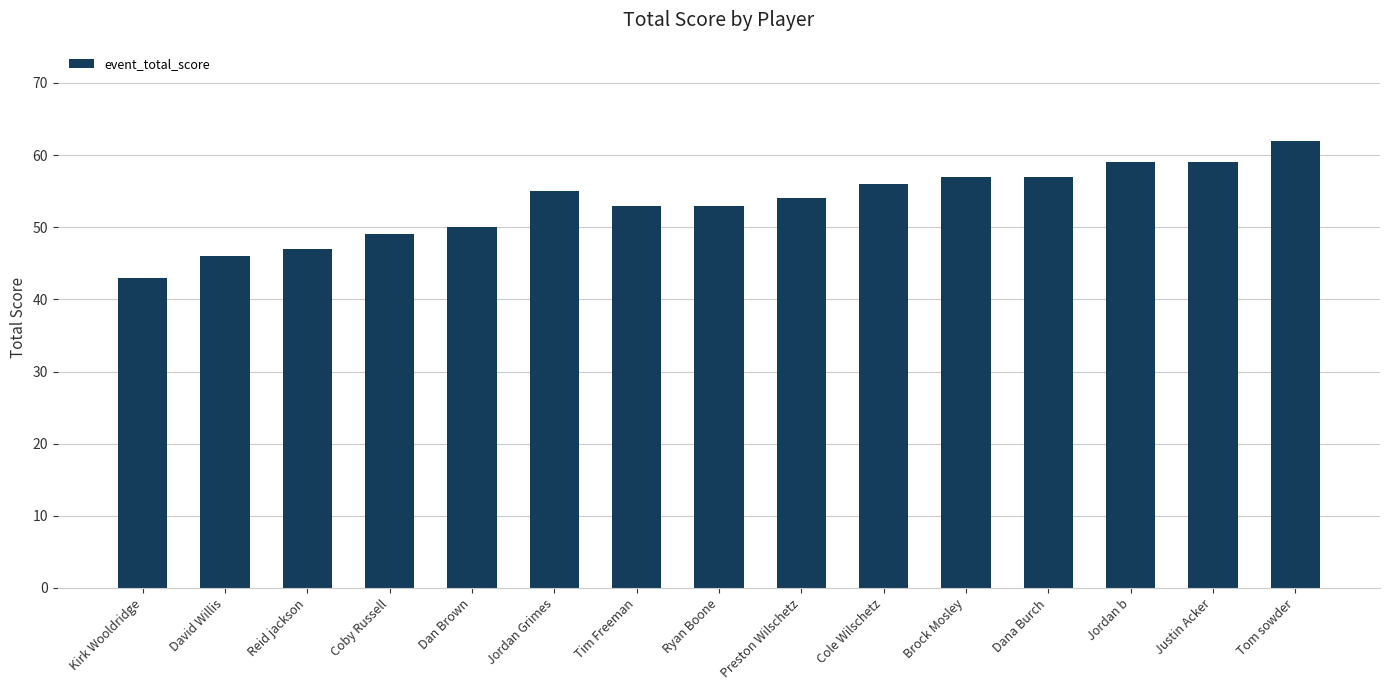

What value does the data have at Coby Russell, to the nearest 5?

50